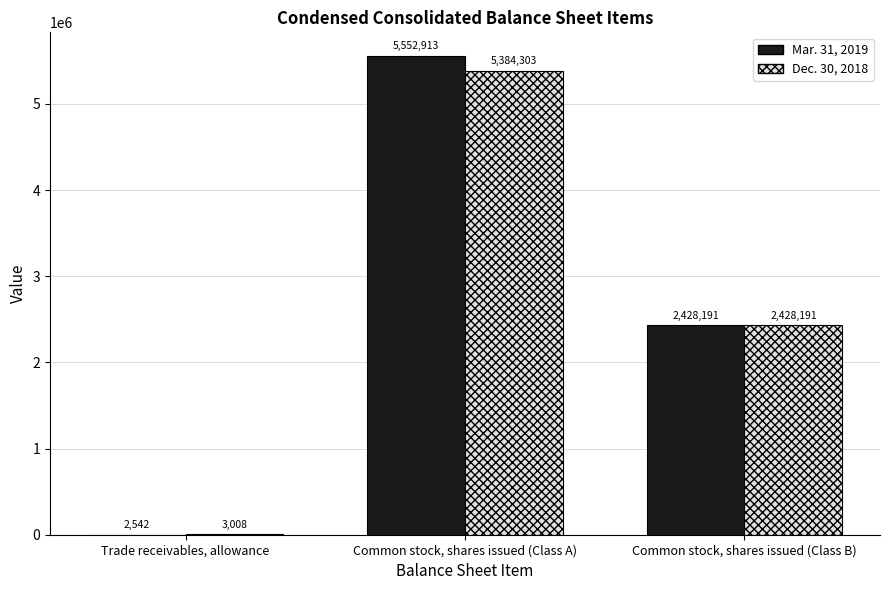

Reading right to left, transcribe all the data shown in this chart.

Mar. 31, 2019: 2428191	5552913	2542
Dec. 30, 2018: 2428191	5384303	3008